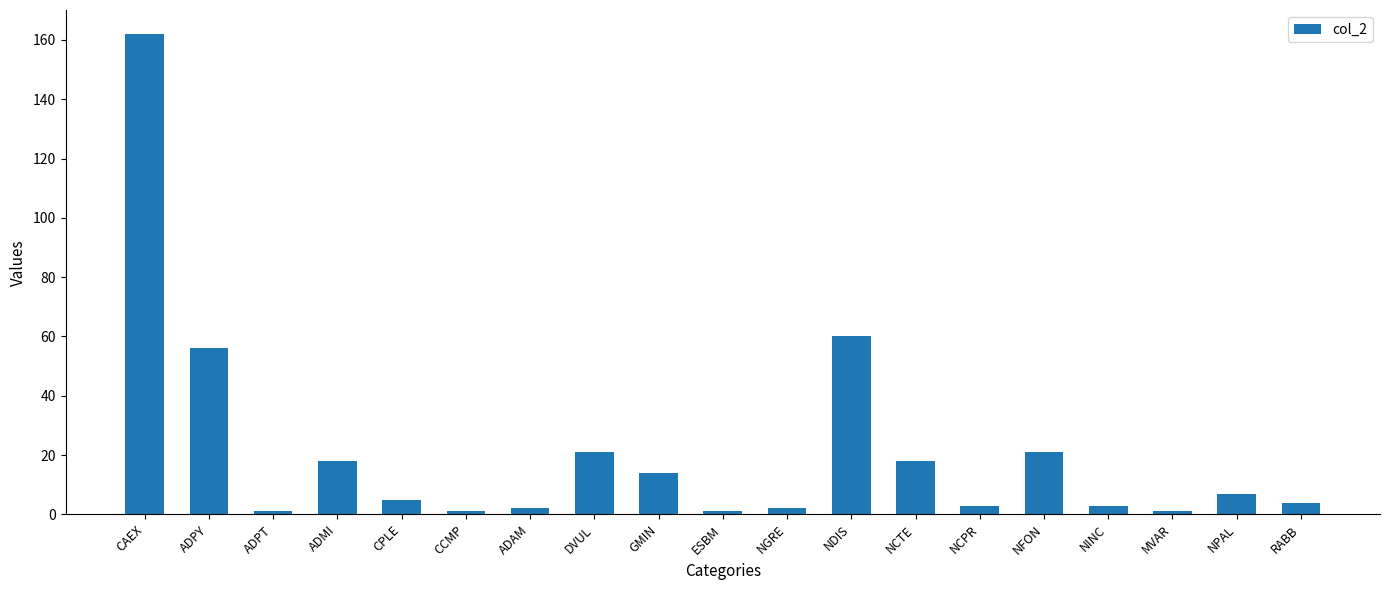

Where is the data nearest to the value 81?

NDIS